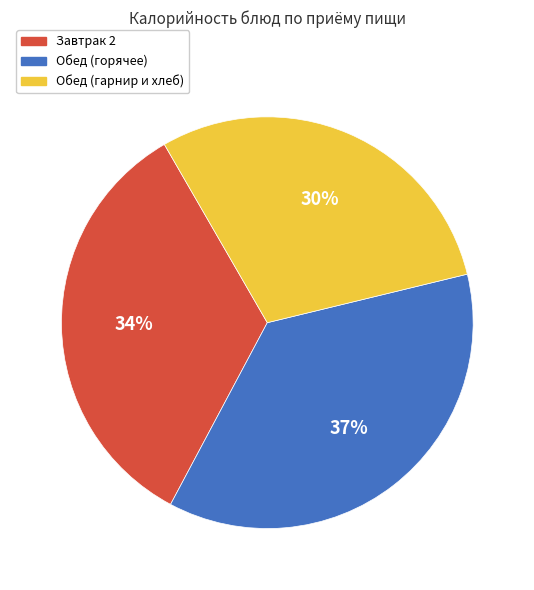

Count the number of slices in the pie.

3